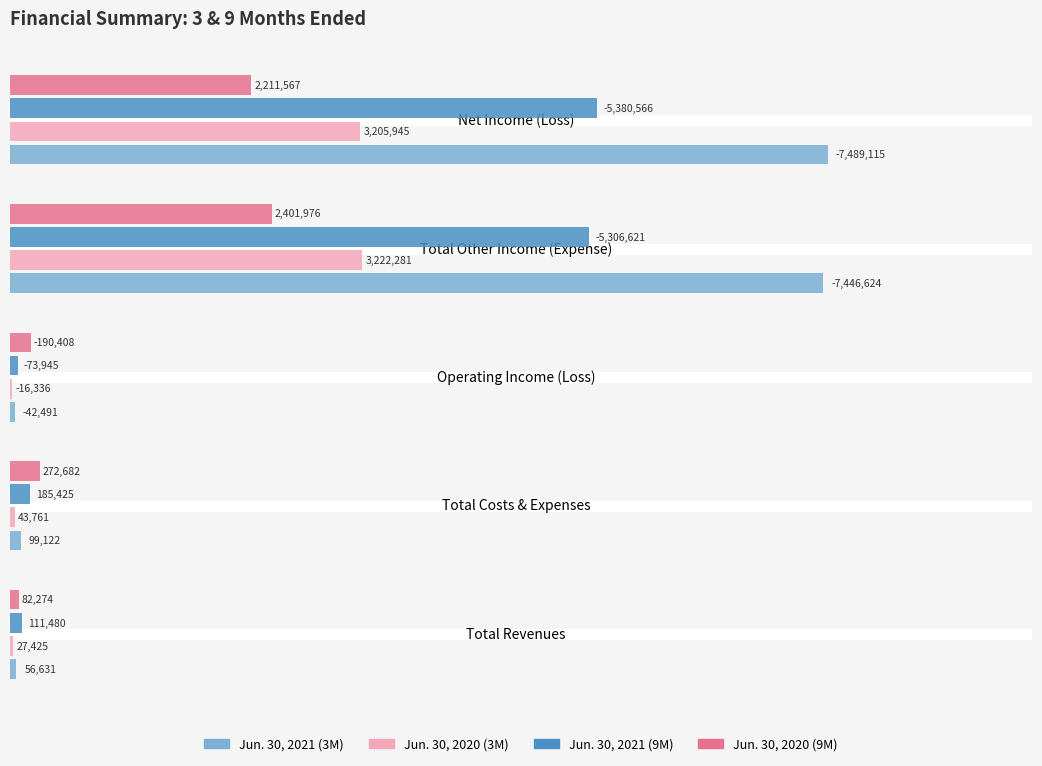

What are all the series names shown in the legend?

Jun. 30, 2021 (3M), Jun. 30, 2020 (3M), Jun. 30, 2021 (9M), Jun. 30, 2020 (9M)